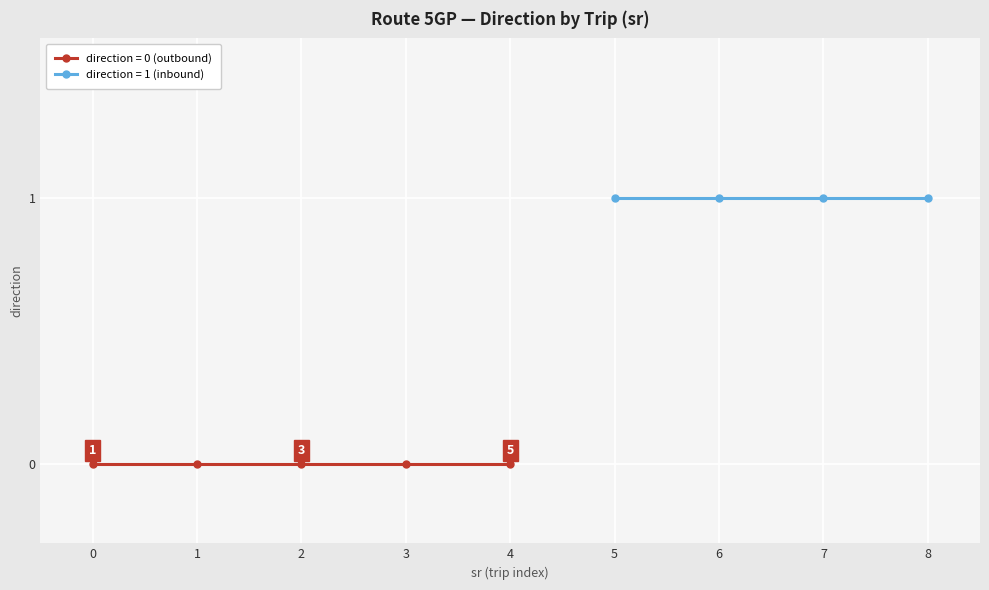

Is it true that the value at 5 is 1?

True